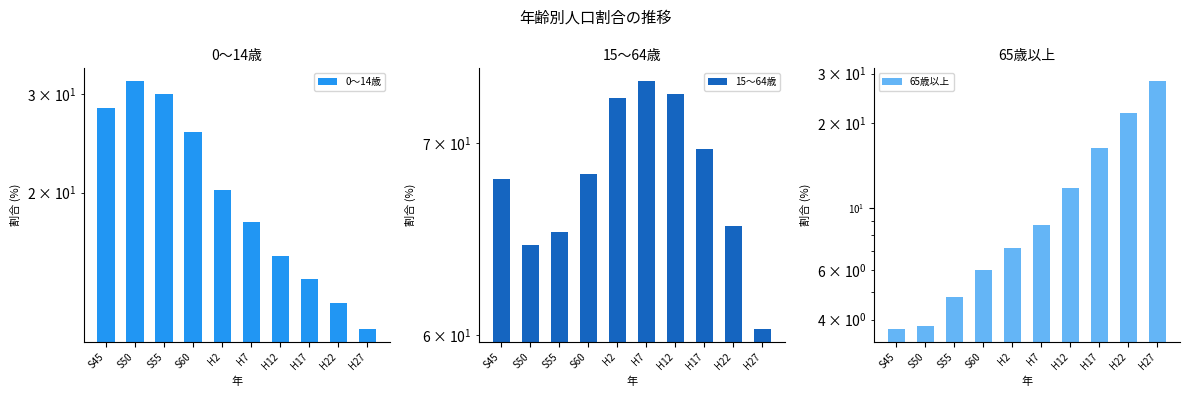

What is the approximate value of 15～64歳 at S45?

68.0